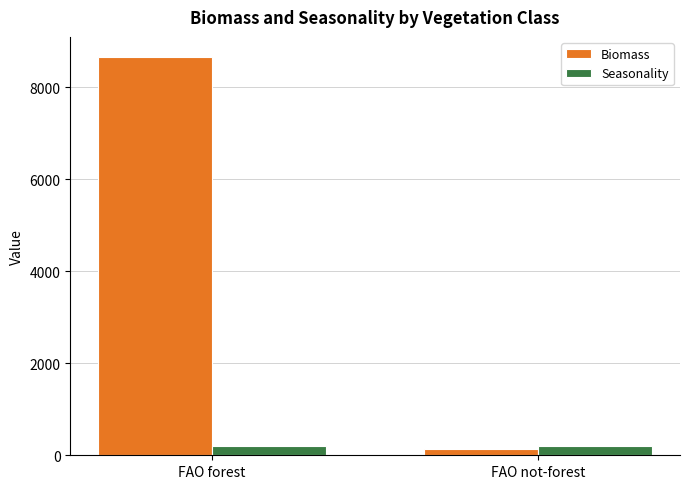

What is the sum of all Biomass values?

8795.5